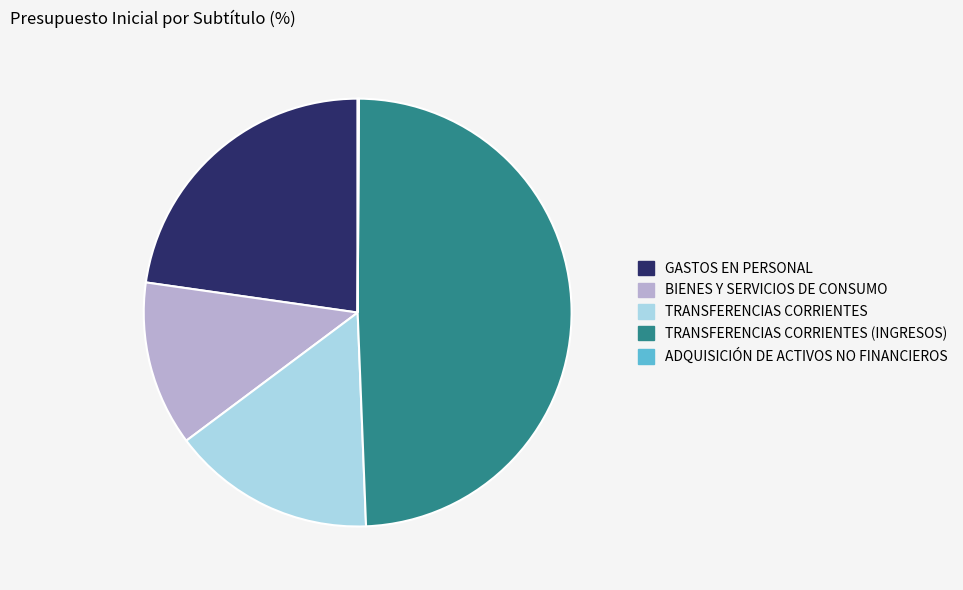

Which category has the biggest portion of the pie?

TRANSFERENCIAS CORRIENTES (INGRESOS)